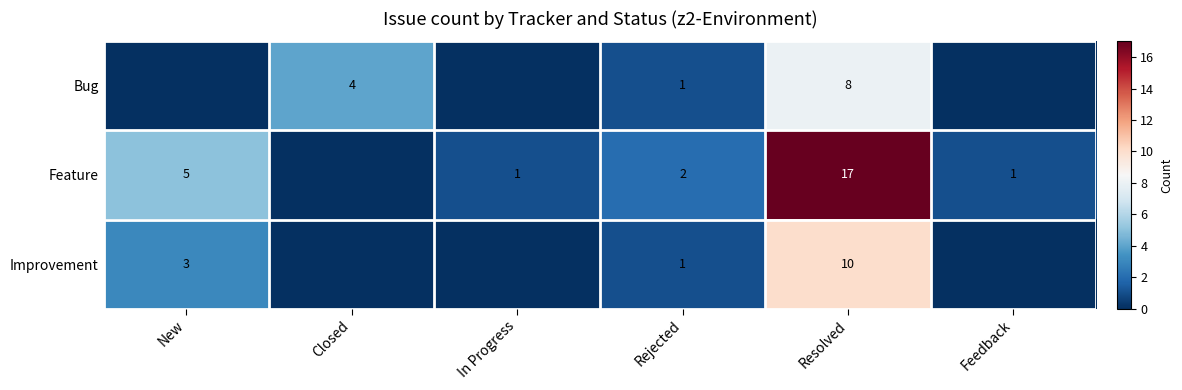

How many data points does each series have?

6